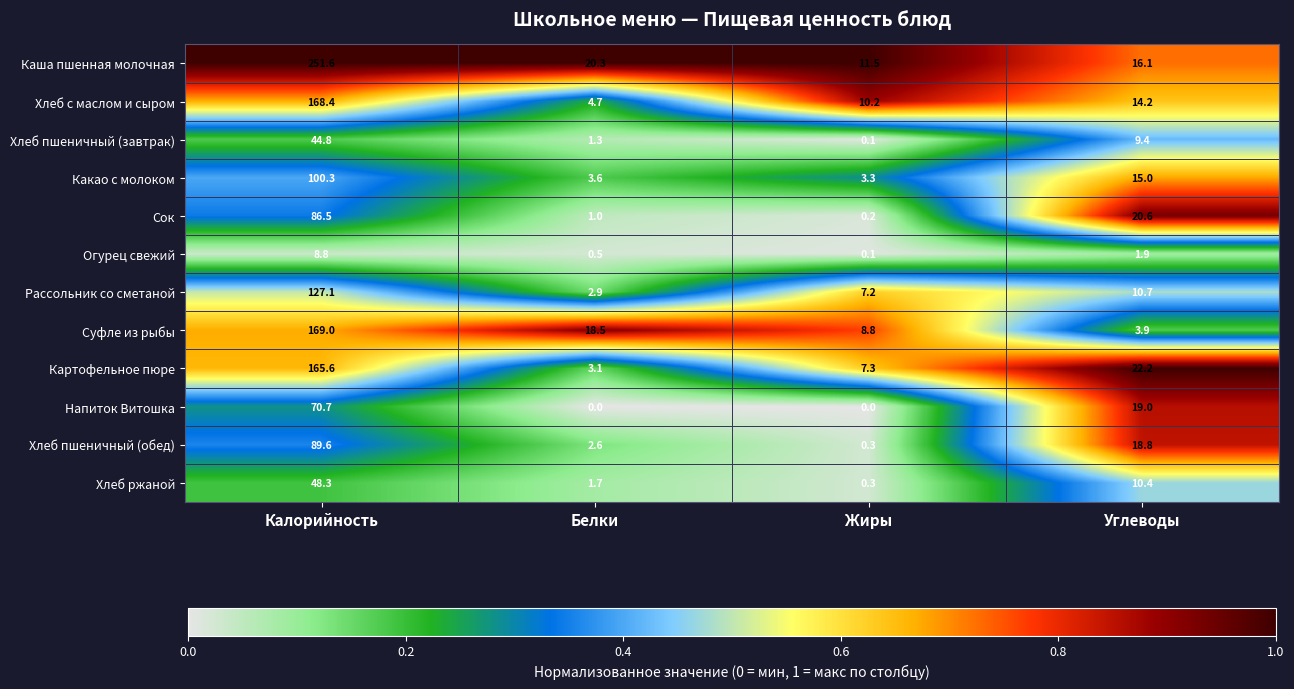

Which category has the lowest value in the Хлеб пшеничный (обед) series?

Жиры